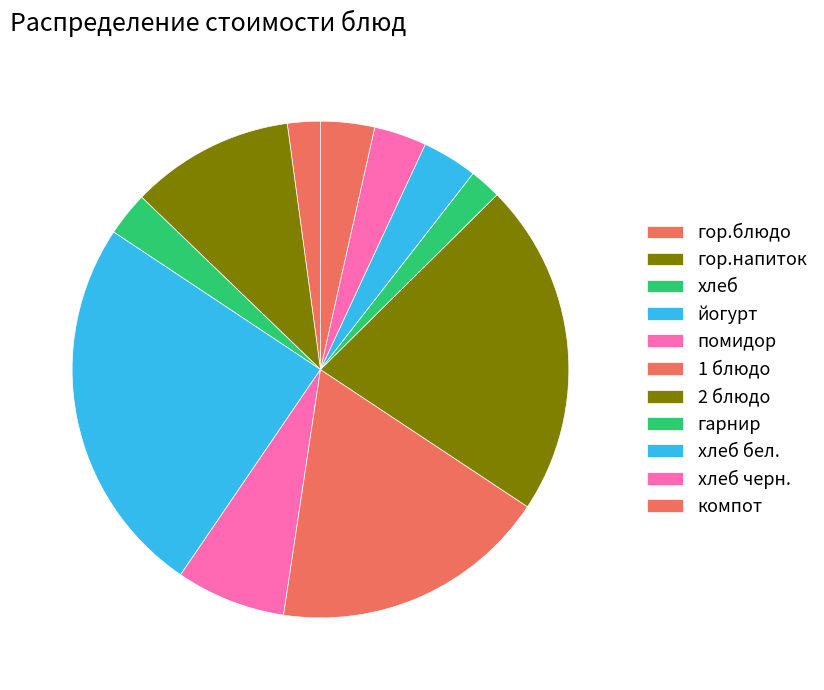

What is the ratio of the value at 1 блюдо to the value at компот?

5.1